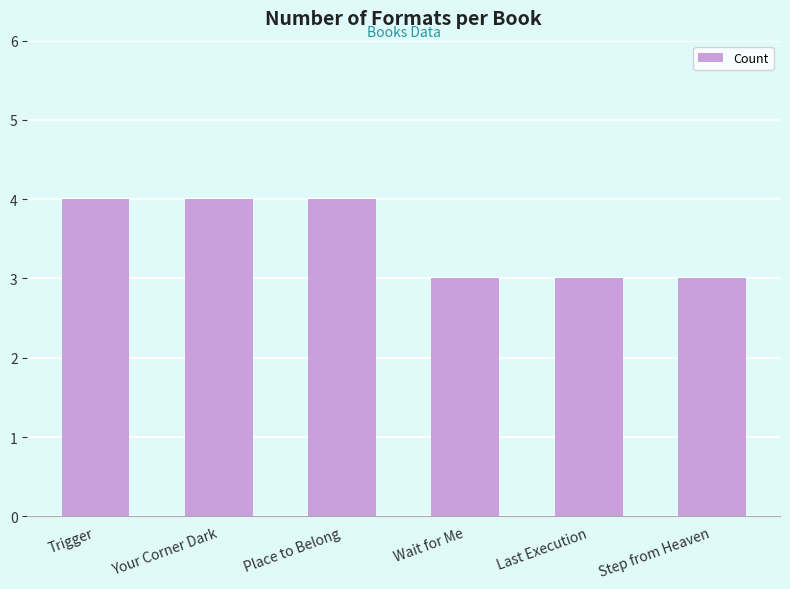

How many data points does each series have?

6